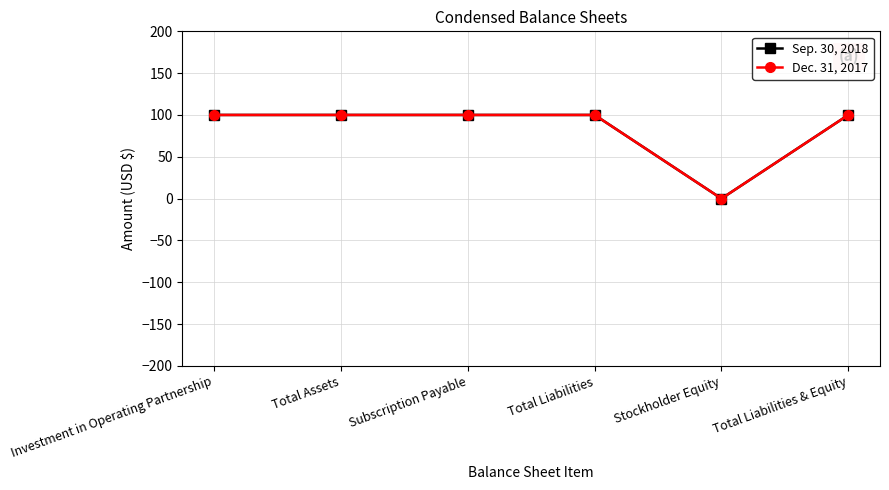

Is this an area chart (filled region under the line)?

No